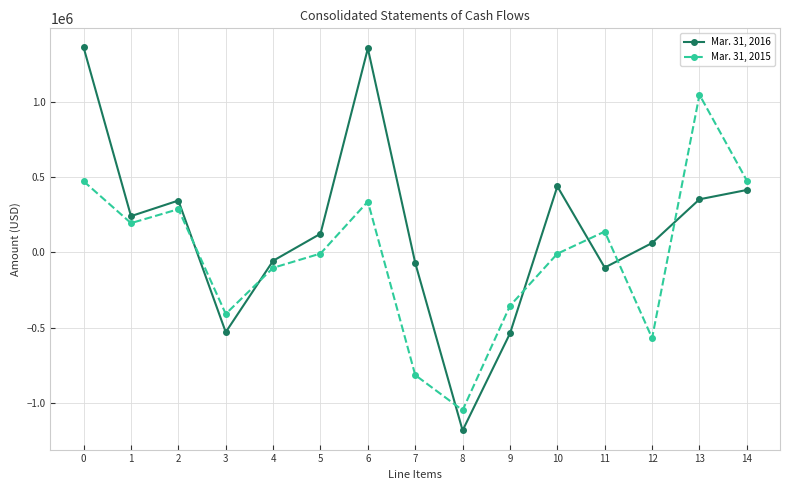

What is the total value across all series at 3?

-939746